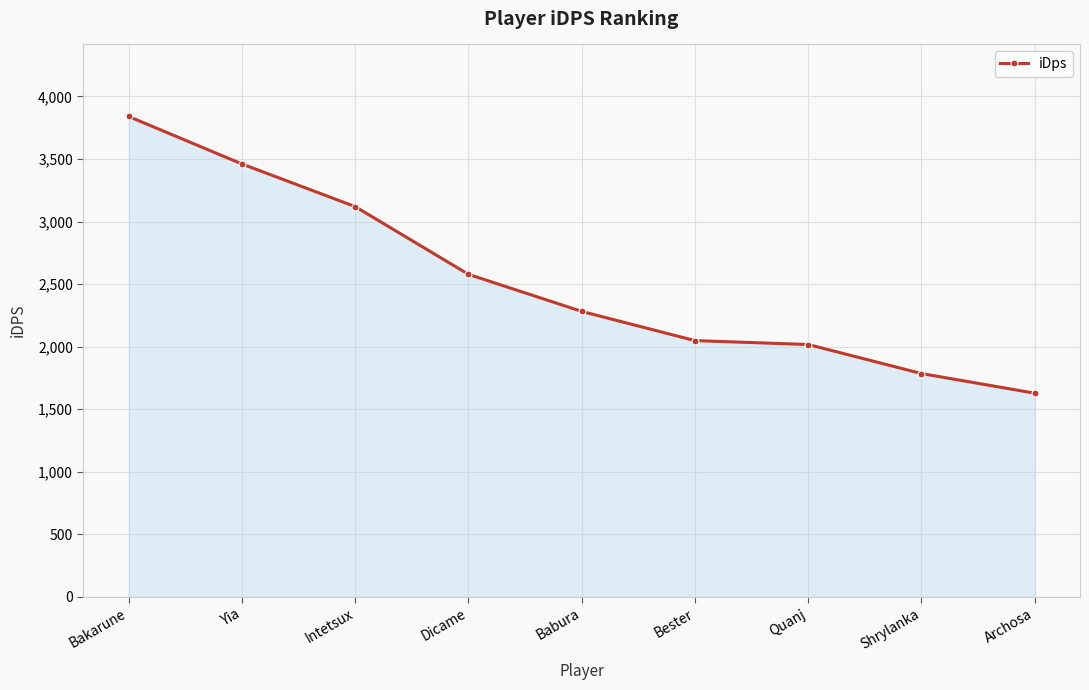

Which category has the lowest value across all series?

Archosa